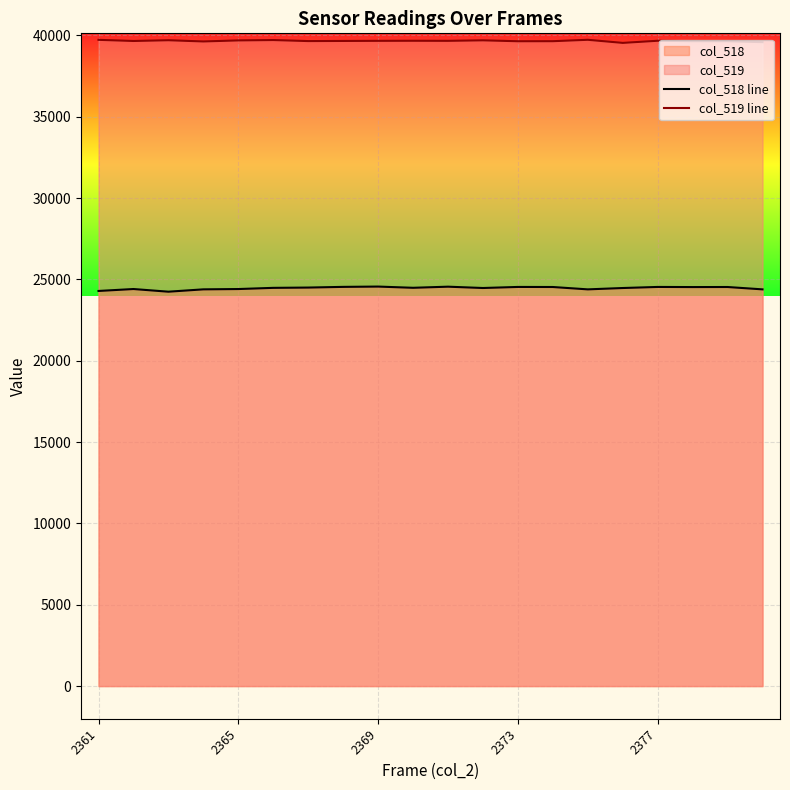

At 14, list the series in order from largest to smallest.

col_519 line, col_518 line